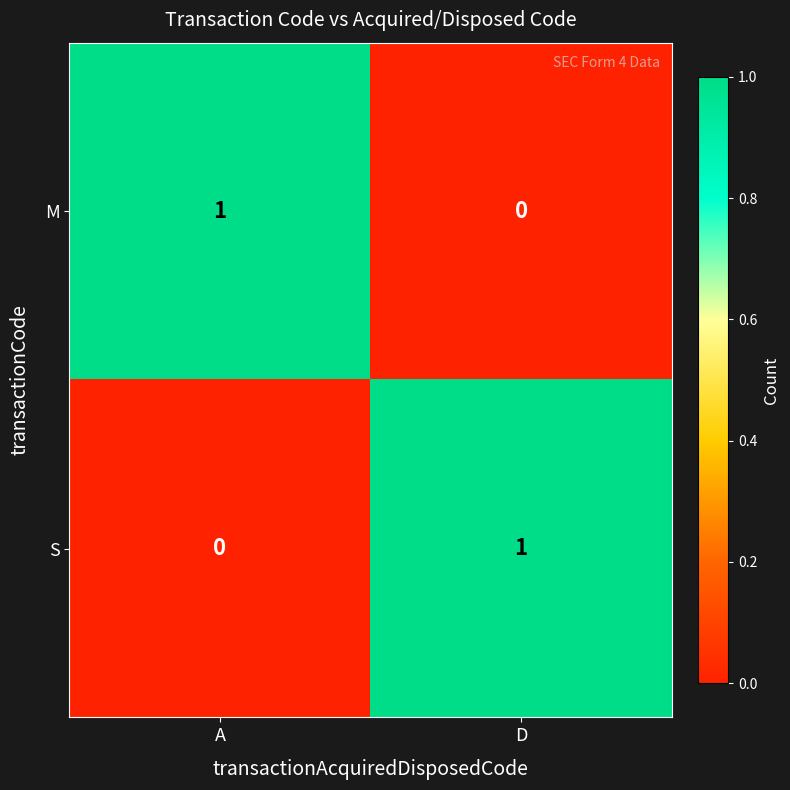

The value of M at D is 0. True or false?

True